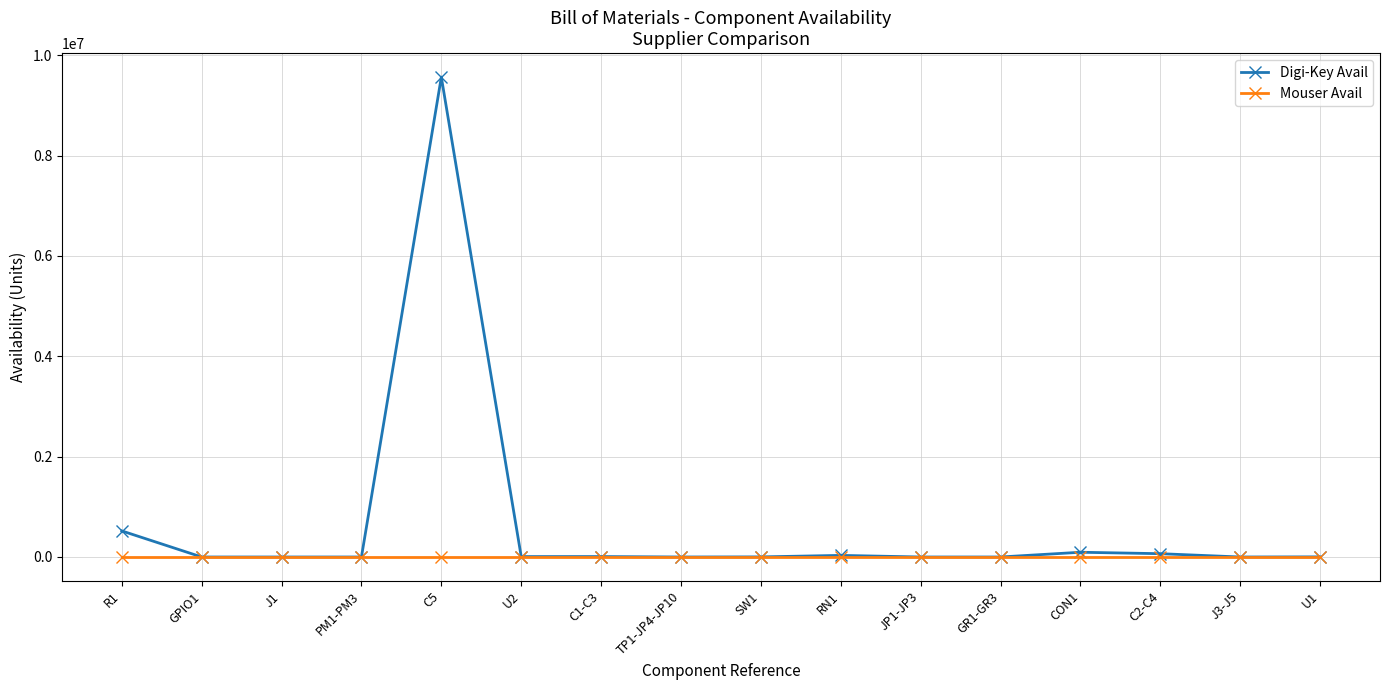

True or false: Digi-Key Avail has a value of 9564280 at C5.

True